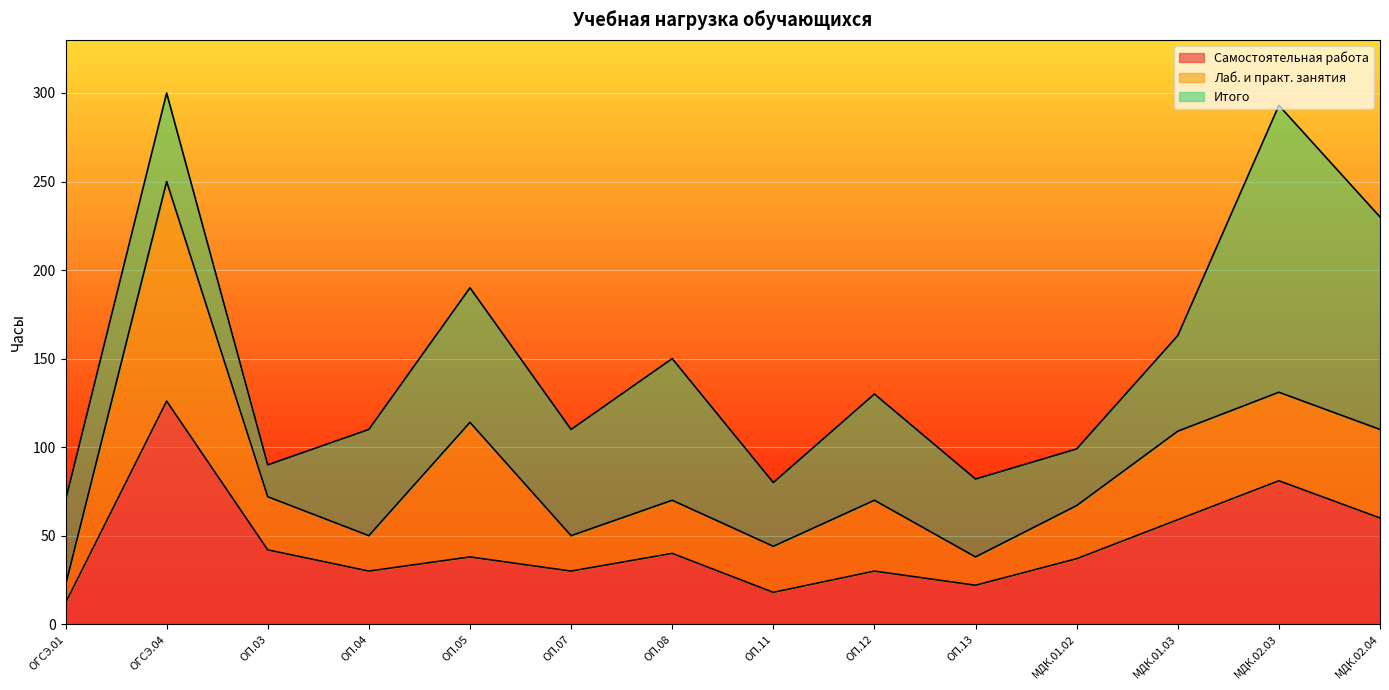

The value of Лаб. и практ. занятия at МДК.02.04 is 73. True or false?

False